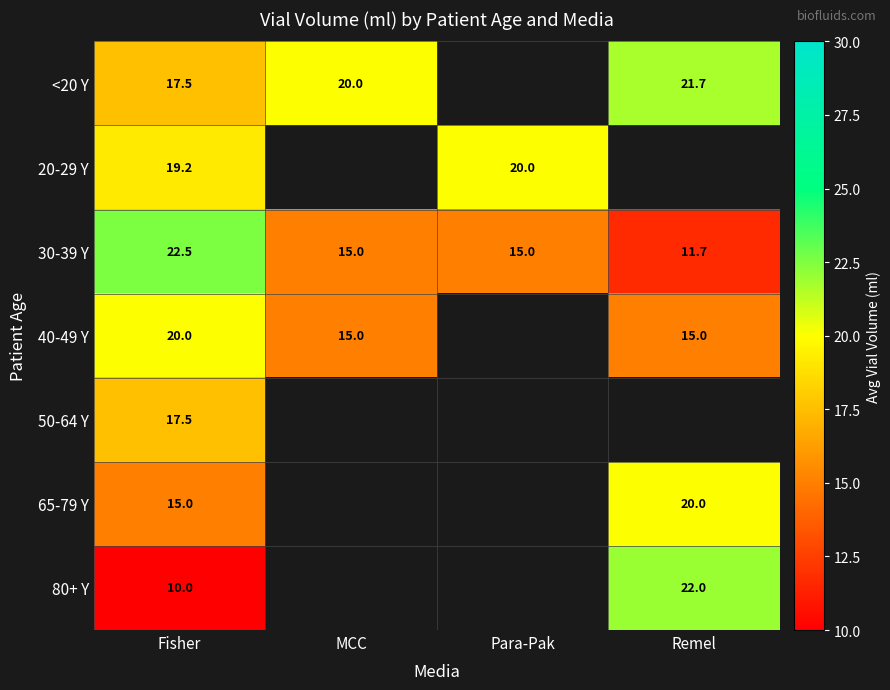

True or false: 30-39 Y has a value of 37.8 at Fisher.

False